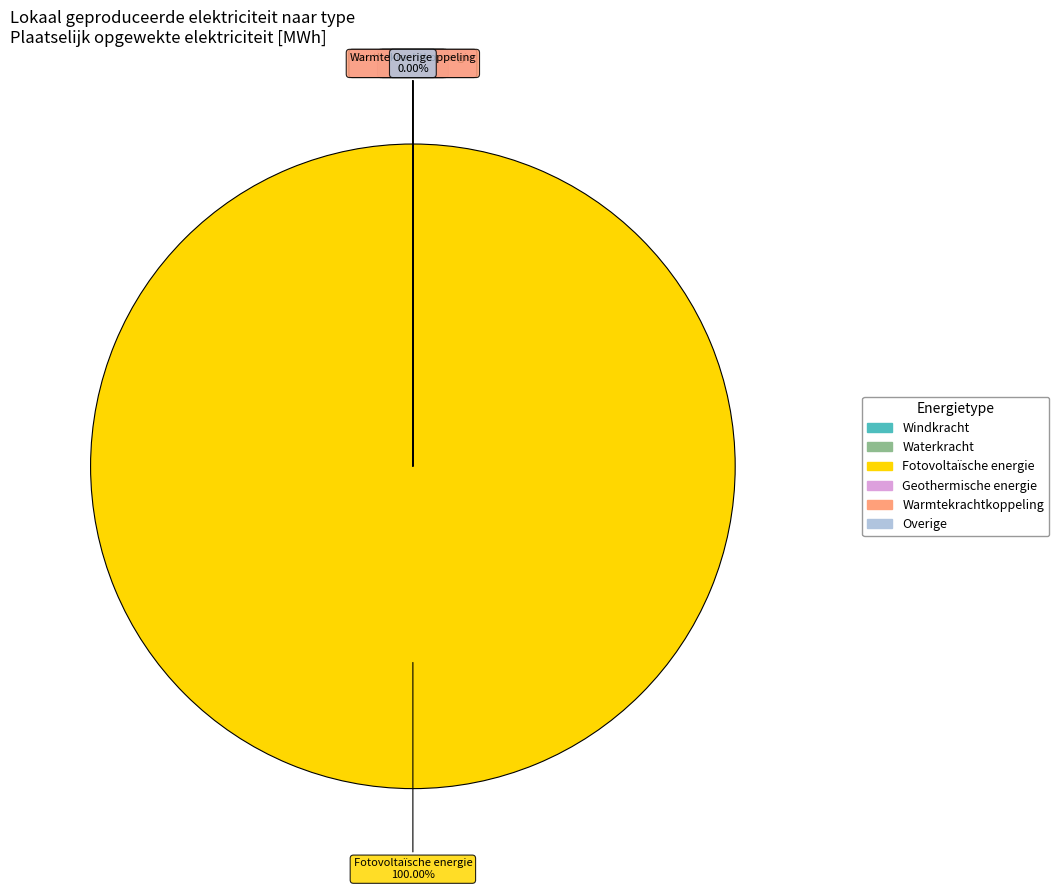

How many segments does this pie chart have?

6